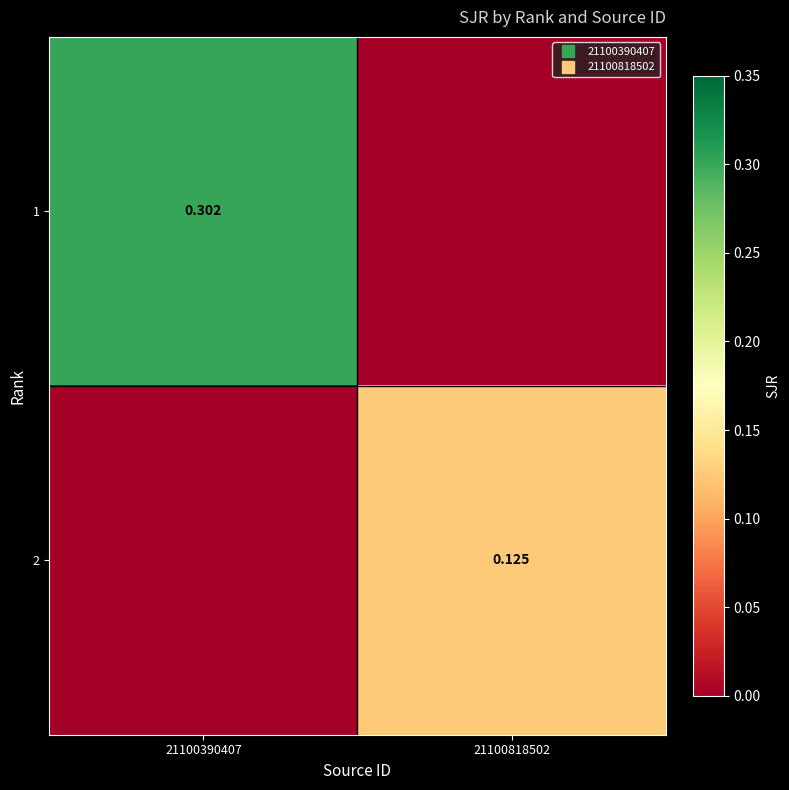

What is the sum of the 1 values at 21100818502 and 21100390407?

0.3